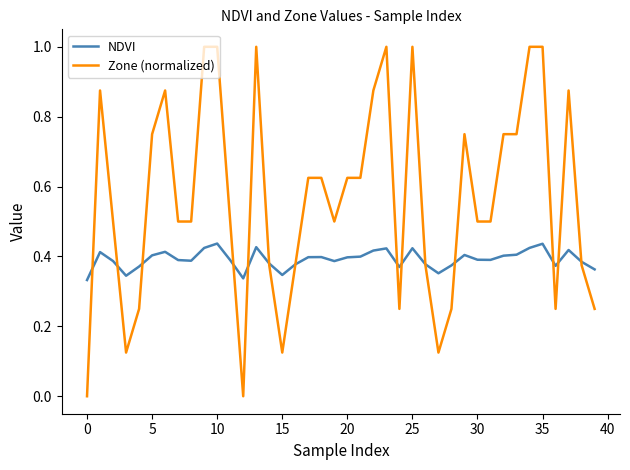

How many lines are shown in the chart?

2